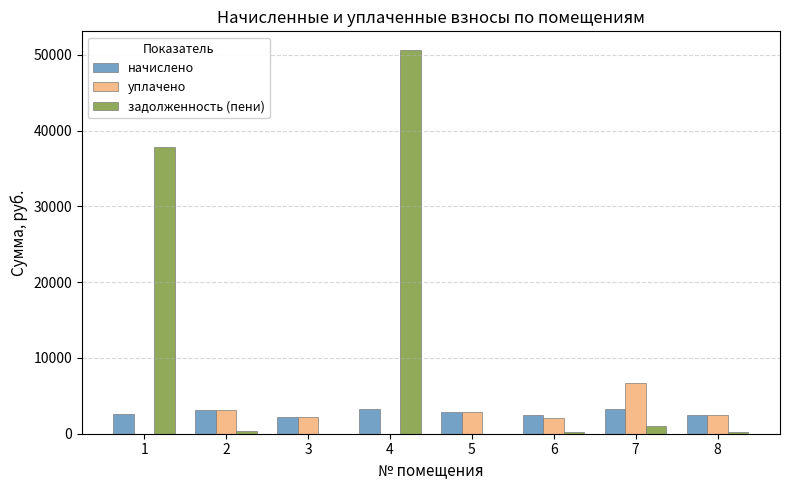

What is the difference between the уплачено values at 3 and 4?

2221.8